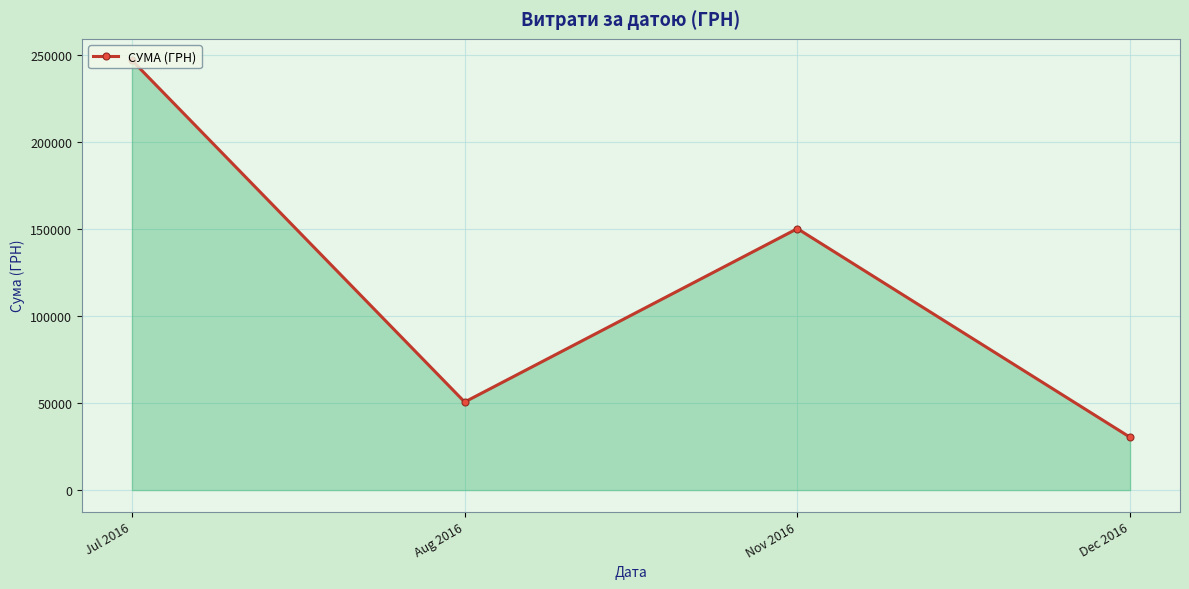

True or false: the data shows 246906.1 at Jul 2016.

True